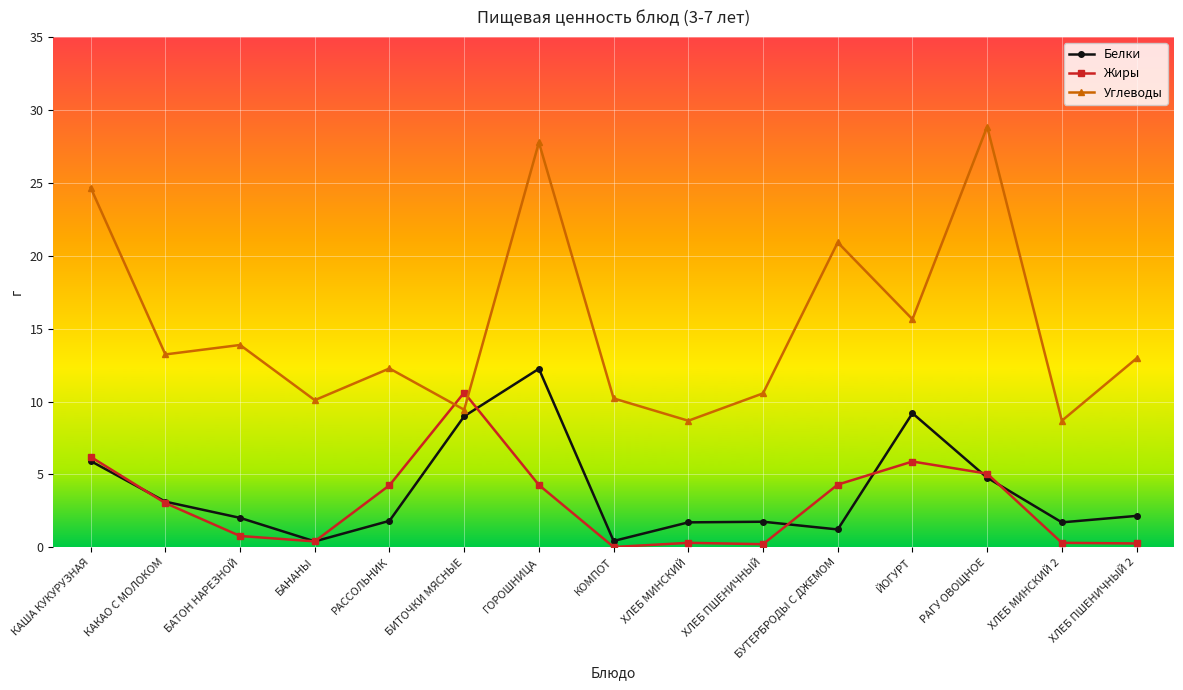

True or false: Белки and Жиры cross at least once.

True